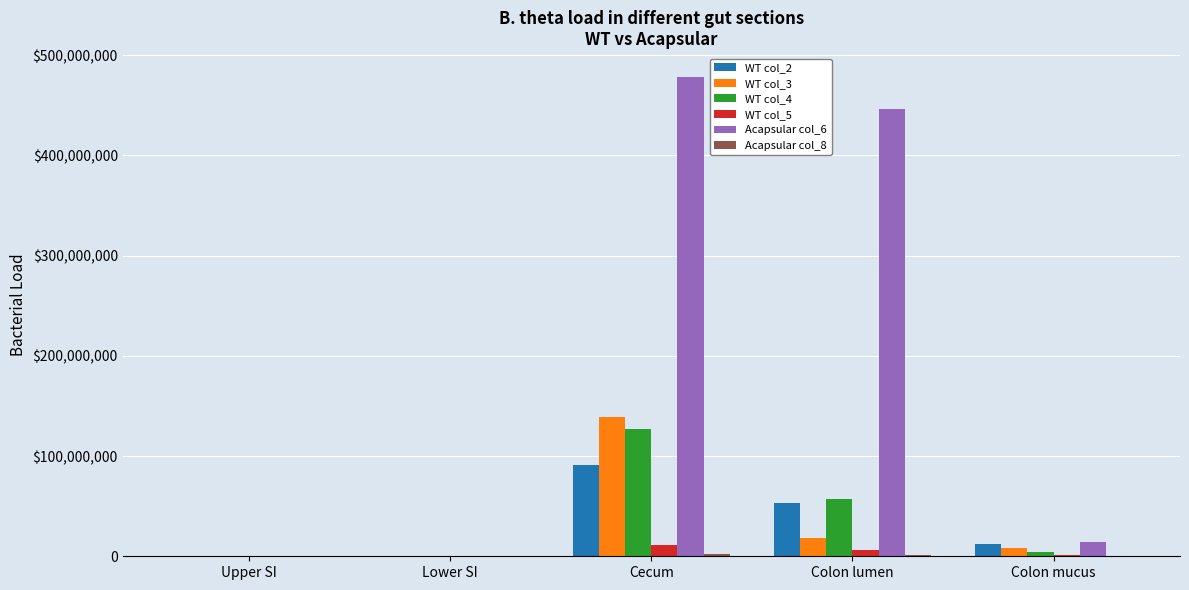

List the labels in order of WT col_3 value, largest first.

Cecum, Colon lumen, Colon mucus, Lower SI, Upper SI